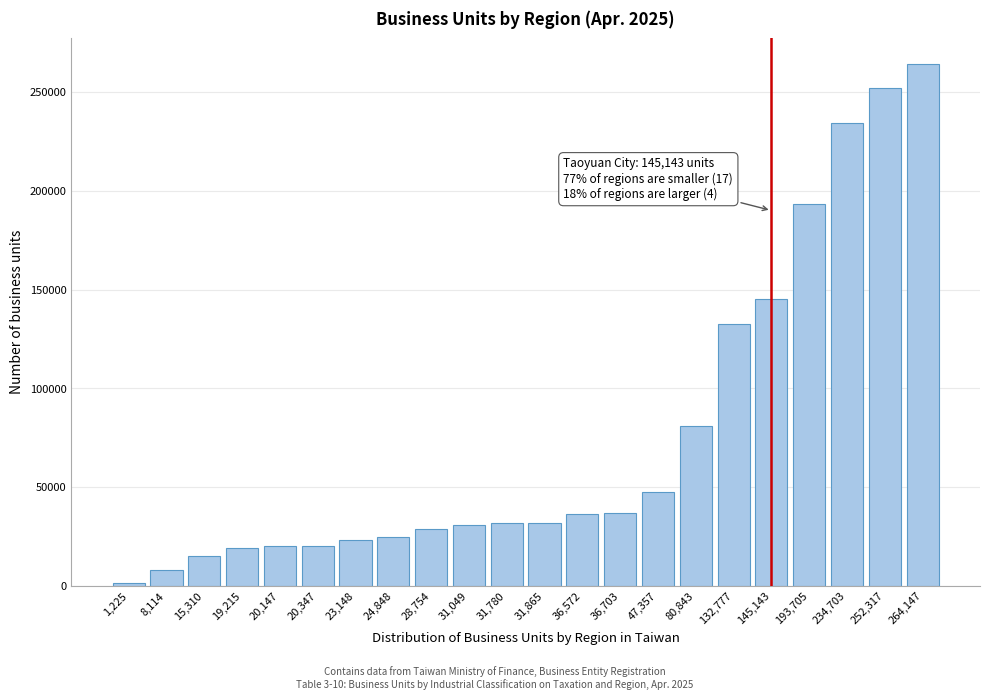

What is the average value?

76367